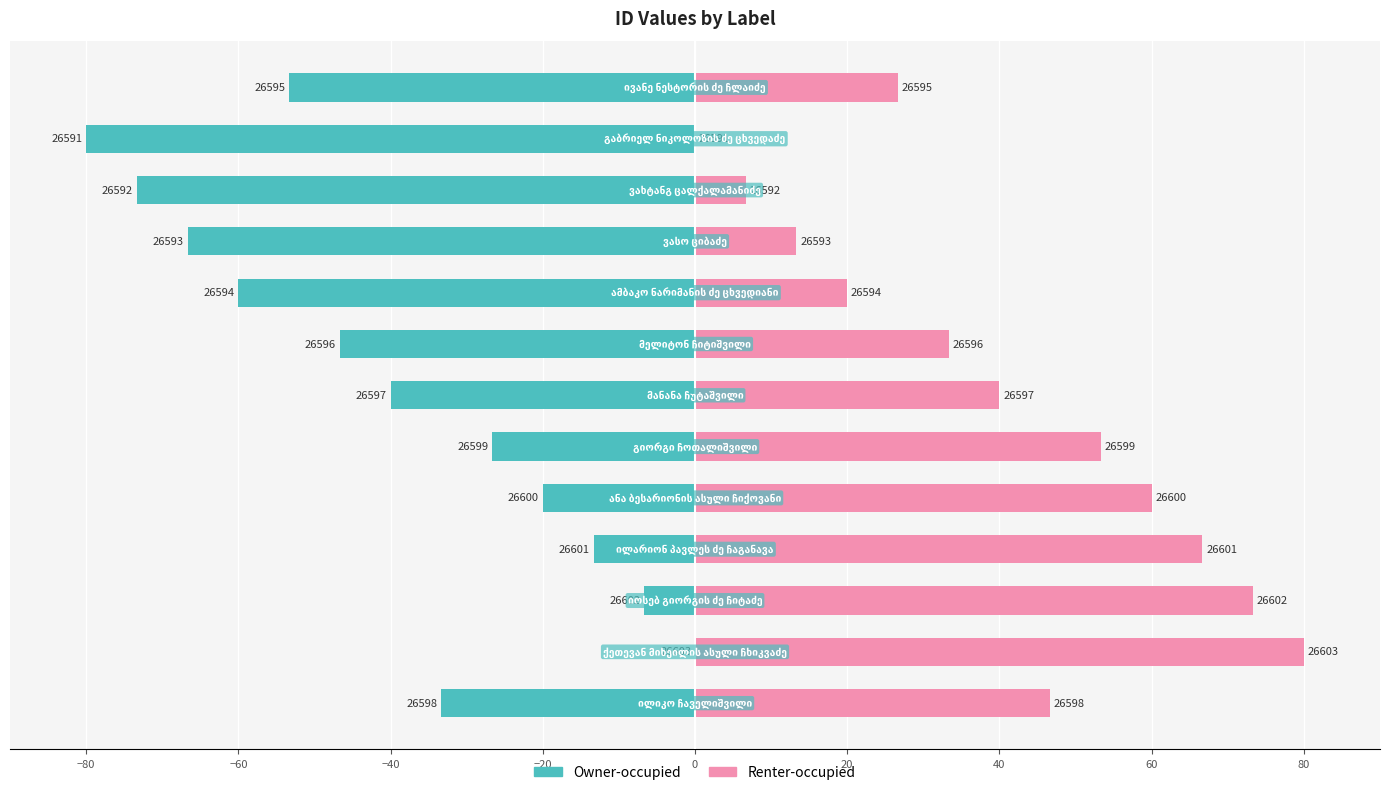

Between 20 and 80, which series saw the biggest shift?

Owner-occupied